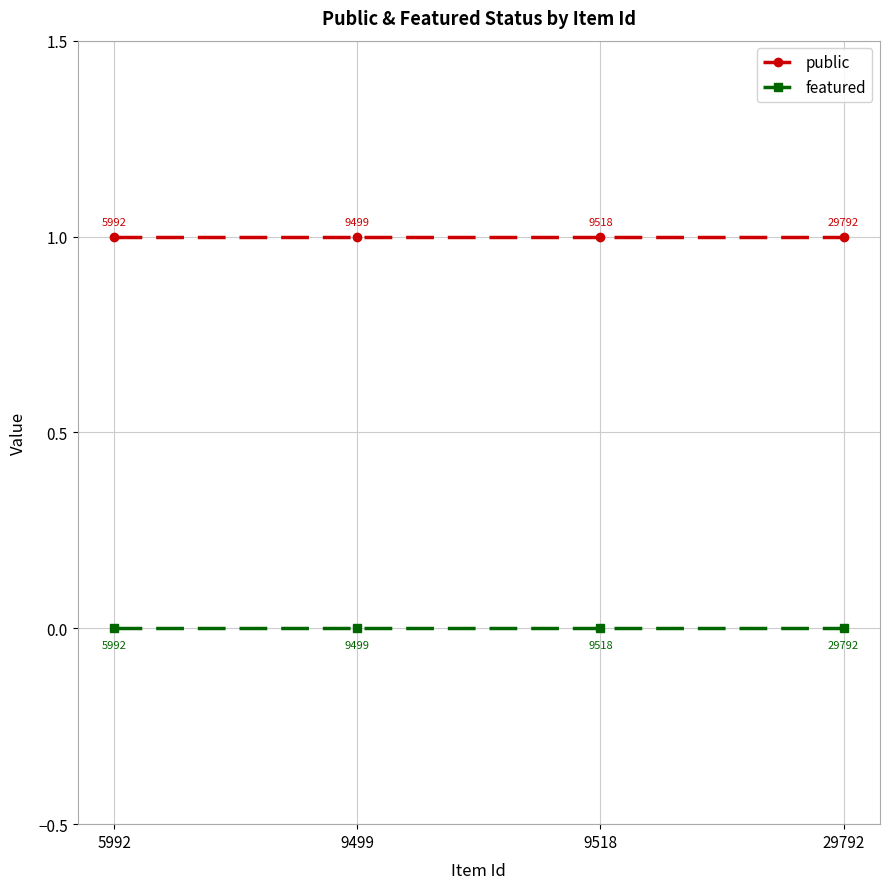

Is it true that featured equals 0 at 9499?

True